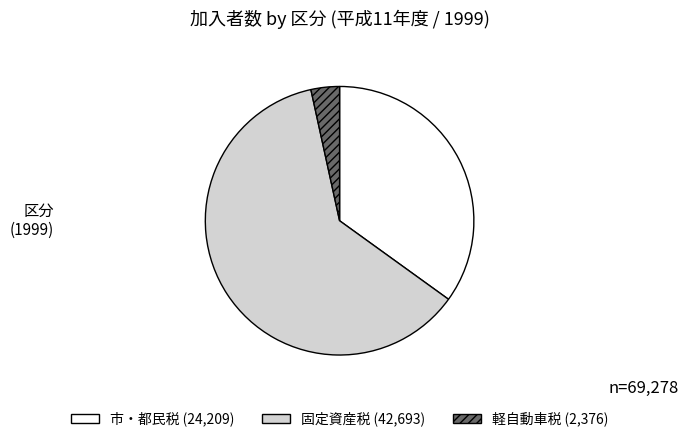

Count the number of slices in the pie.

3